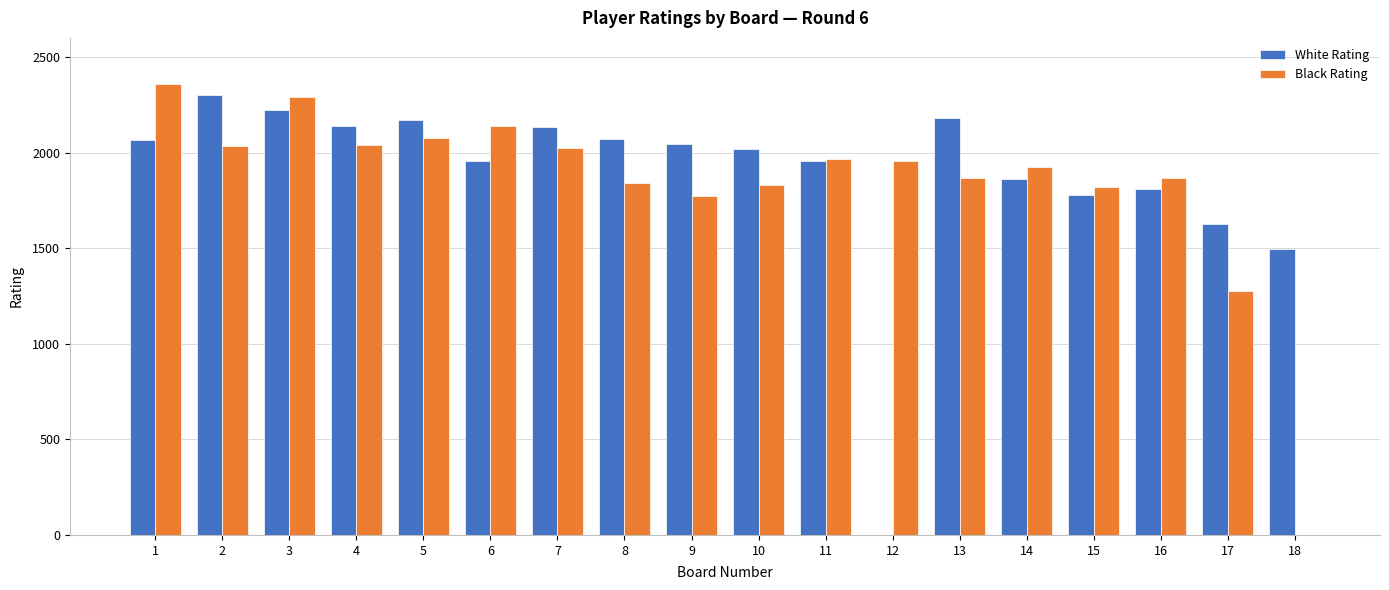

What is the maximum value for White Rating?

2302